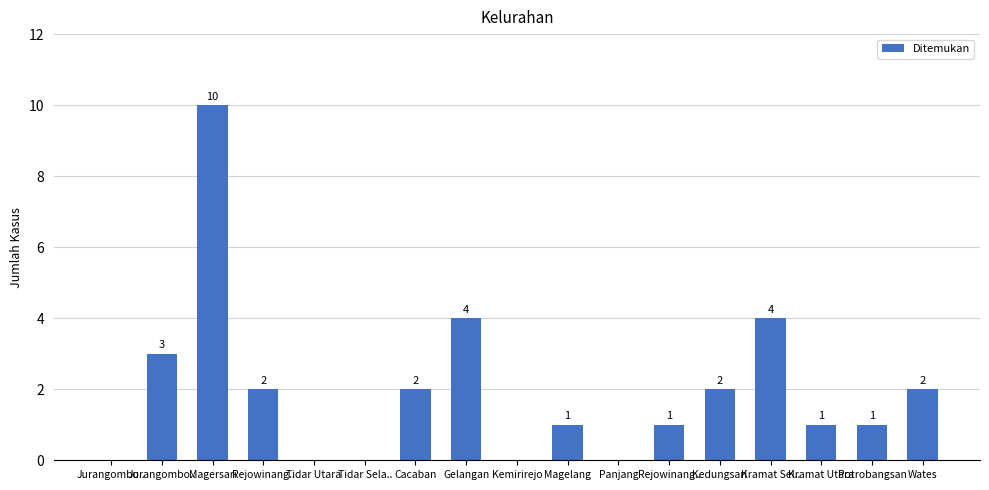

List the labels in order of value, smallest first.

Jurangombo.., Tidar Utara, Tidar Sela.., Kemirirejo, Panjang, Magelang, Rejowinang.., Kramat Utara, Potrobangsan, Rejowinang.., Cacaban, Kedungsari, Wates, Jurangombo.., Gelangan, Kramat Sel.., Magersari